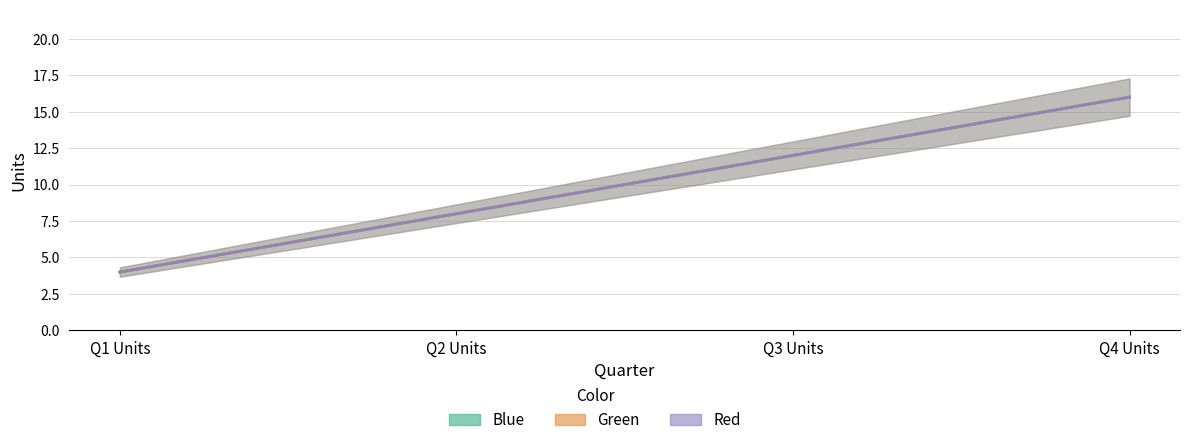

Is the value of Red at Q2 Units greater than the value of Green at Q1 Units?

Yes